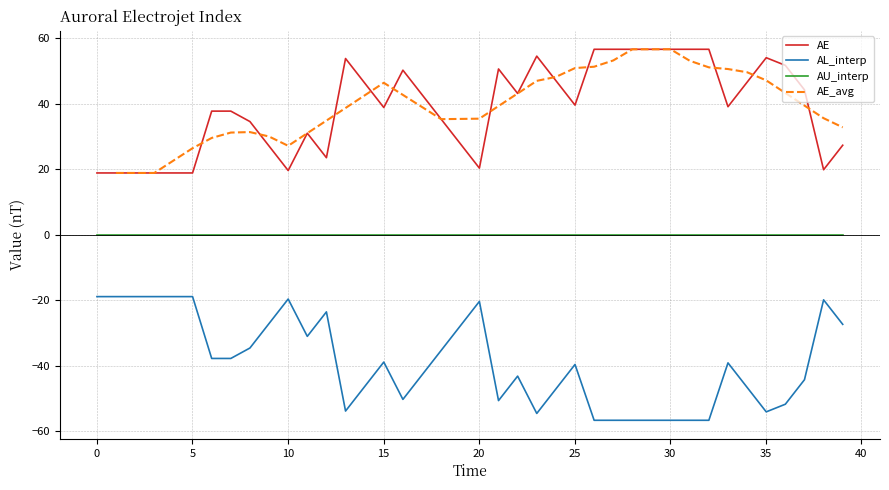

True or false: AE has more than 2 interior local peaks.

True